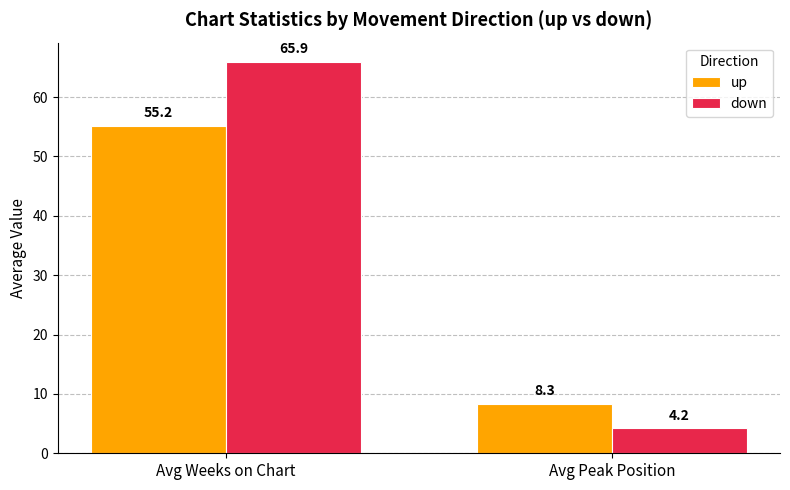

How many bars are there in each group?

2